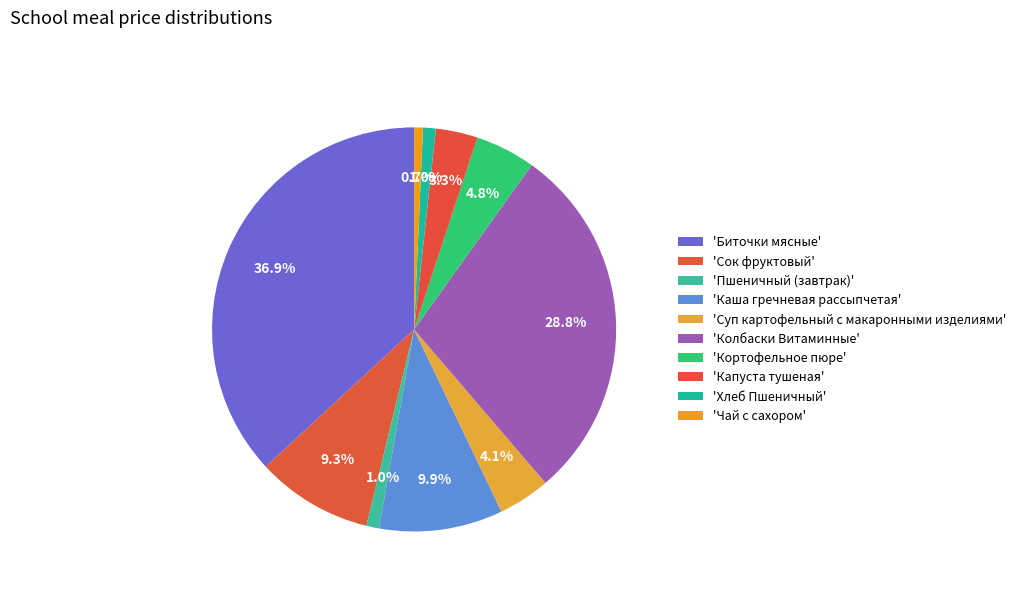

How many segments does this pie chart have?

10